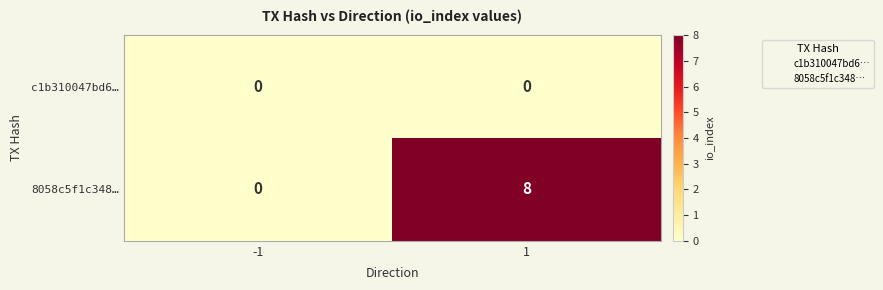

Which series changed the most between -1 and 1?

8058c5f1c348…